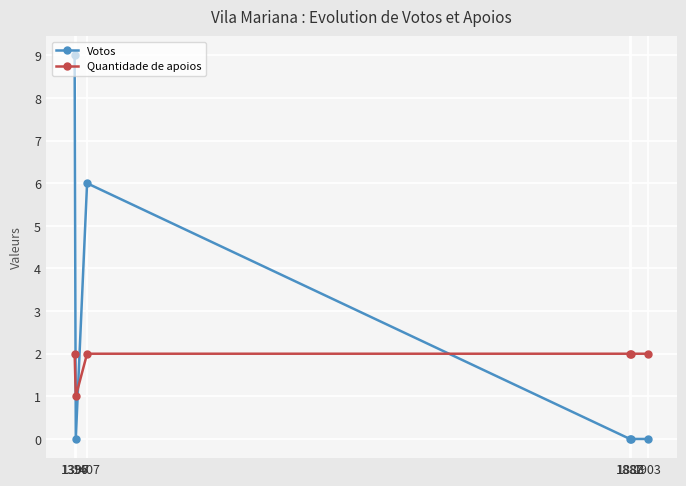

What is the value of the Votos point at the 1st from the left?

9